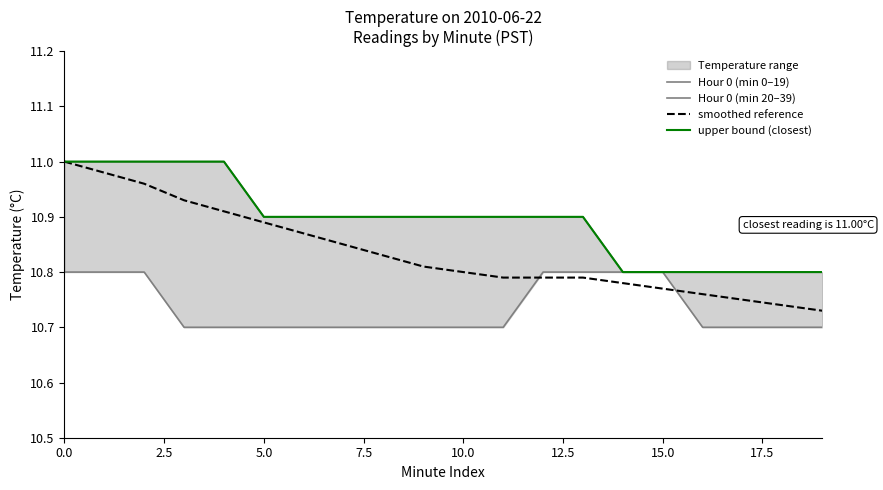

Between 9 and 10, which series saw the biggest shift?

smoothed reference